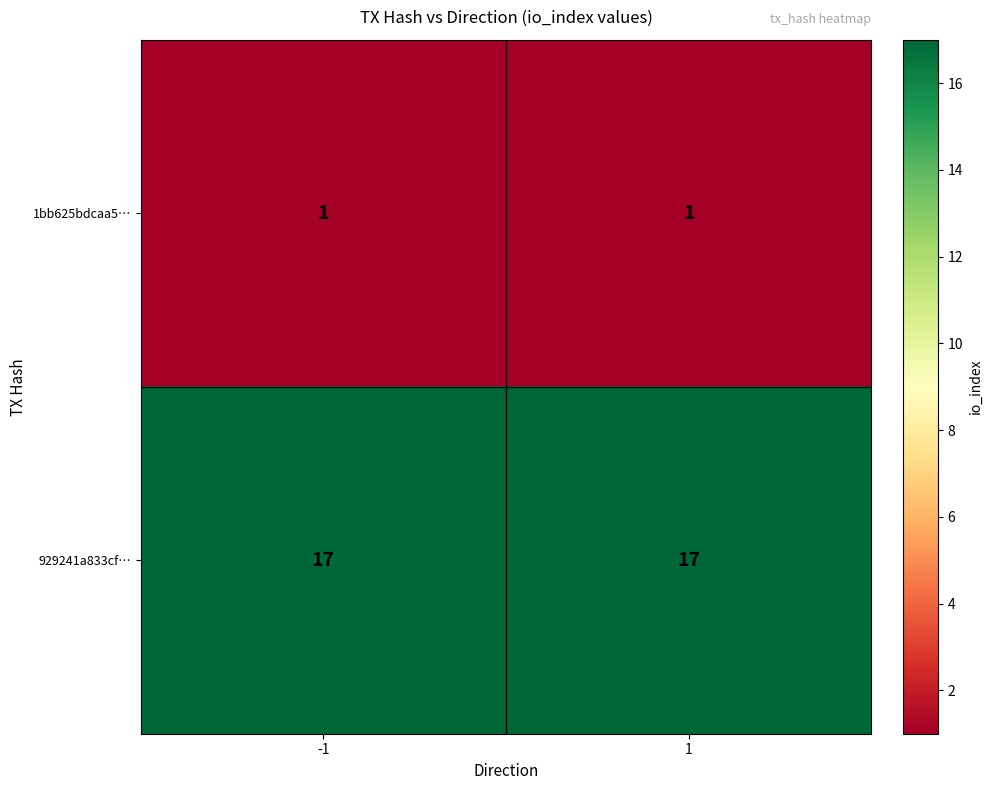

What is the minimum value for 929241a833cf…?

17